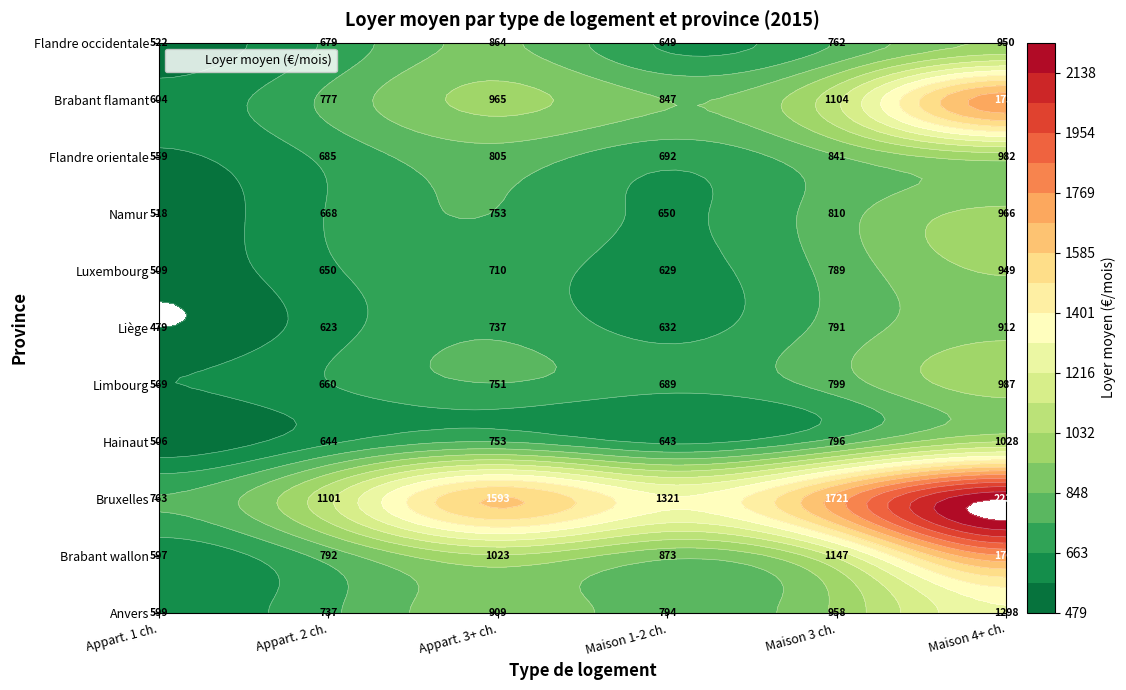

The value of Flandre occidentale at Limbourg is 762. True or false?

True